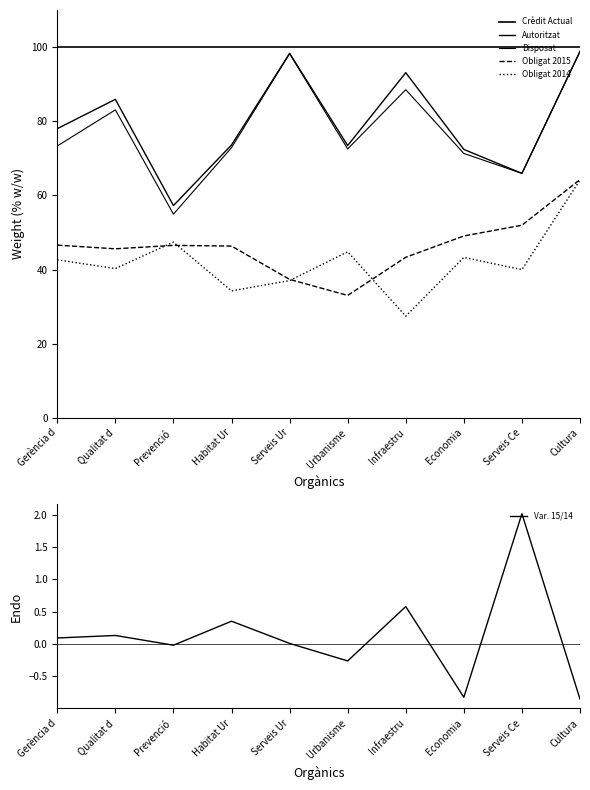

At which label does Var. 15/14 reach its peak?

Serveis Ce